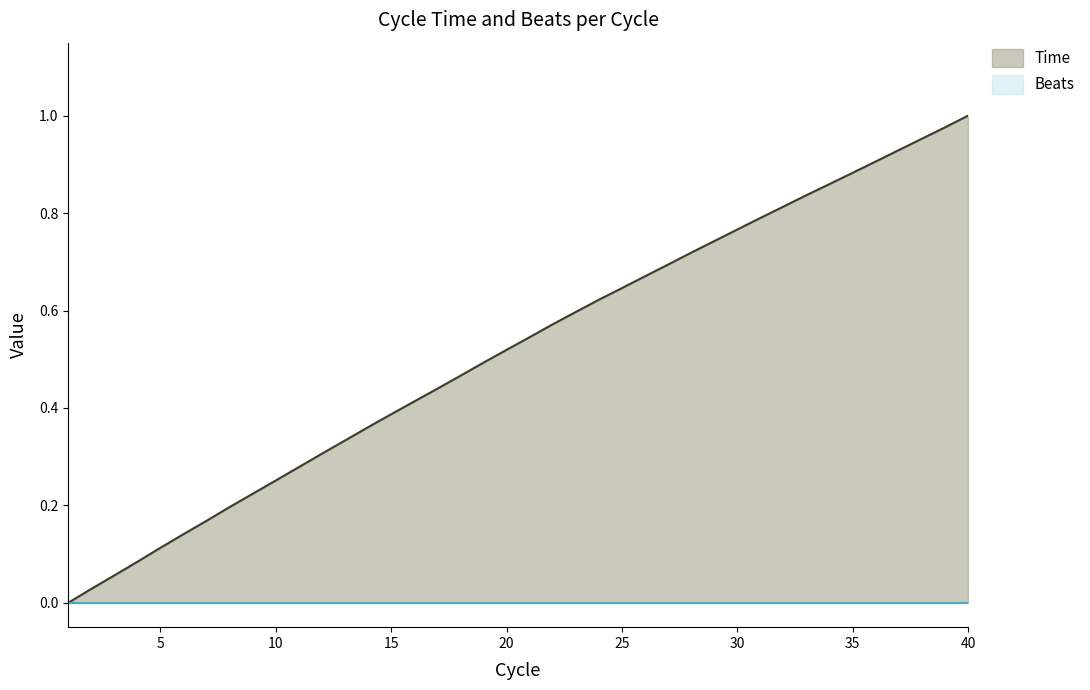

True or false: there are more than 1 points higher than both neighbors.

False